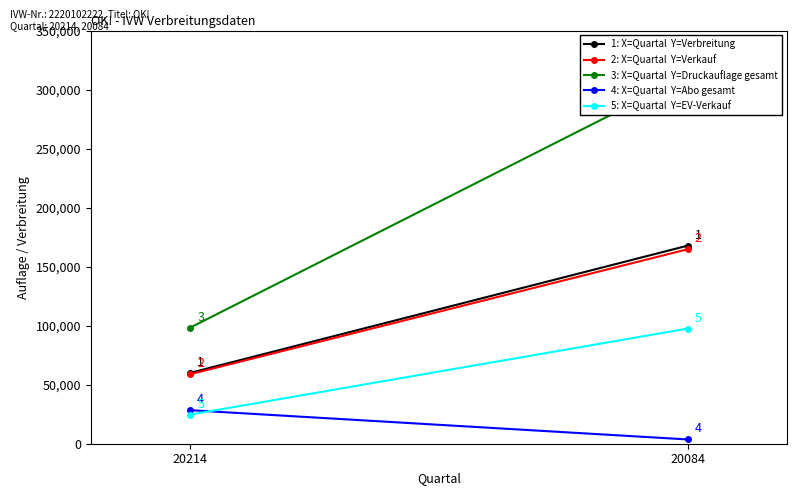

What is the average value of the EV-Verkauf series?

61110